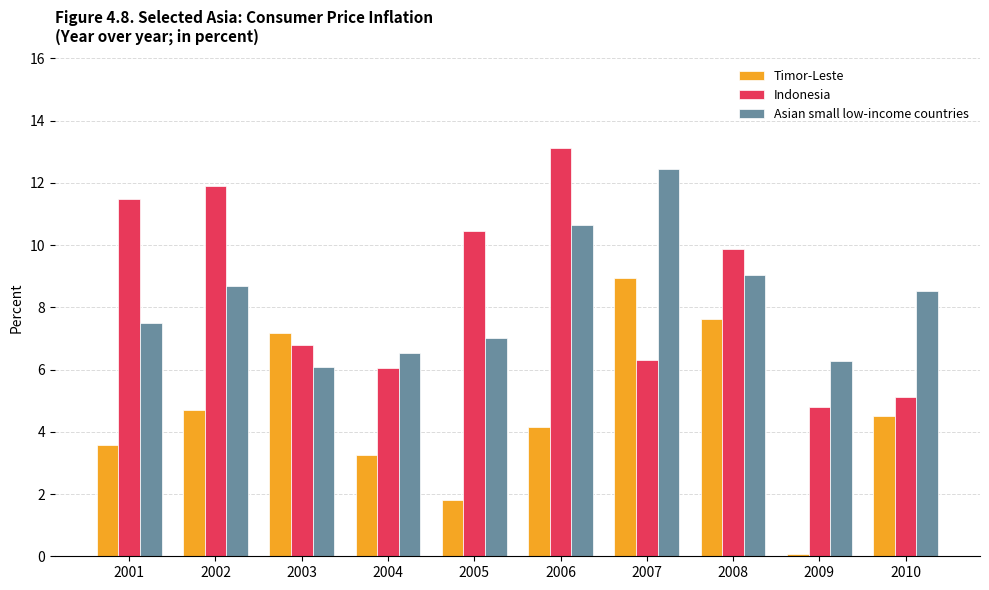

How many values in the Indonesia series exceed 9?

5